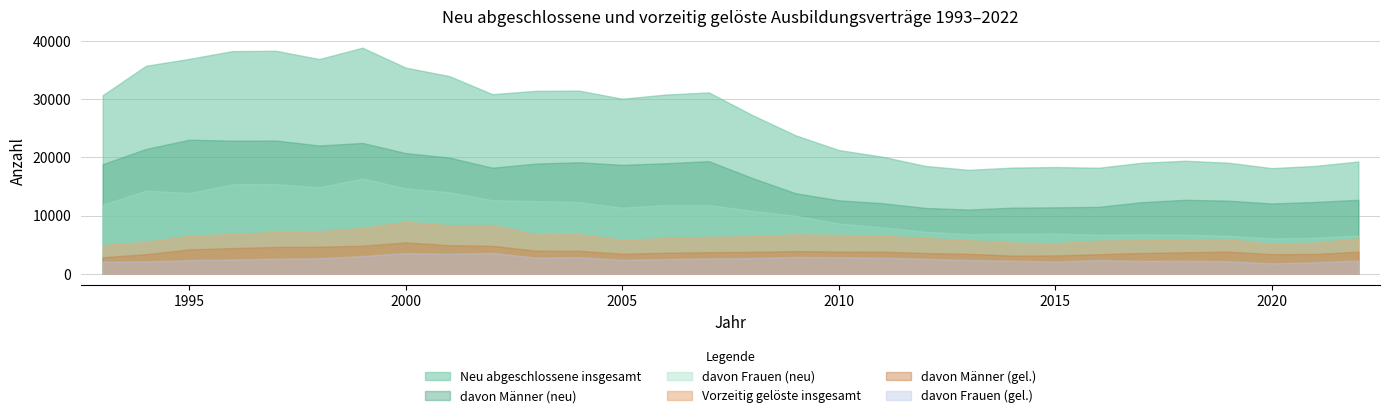

What is the maximum value for davon Männer (gel.)?

5386